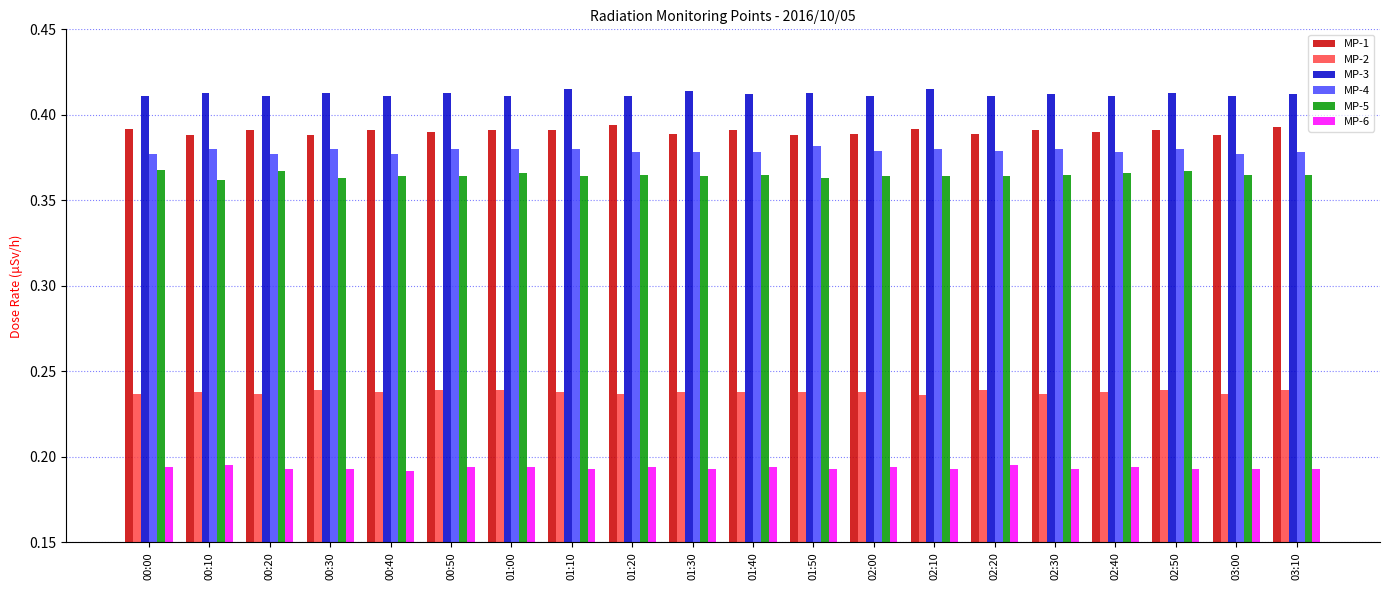

At 01:20, list the series in order from largest to smallest.

MP-3, MP-1, MP-4, MP-5, MP-2, MP-6